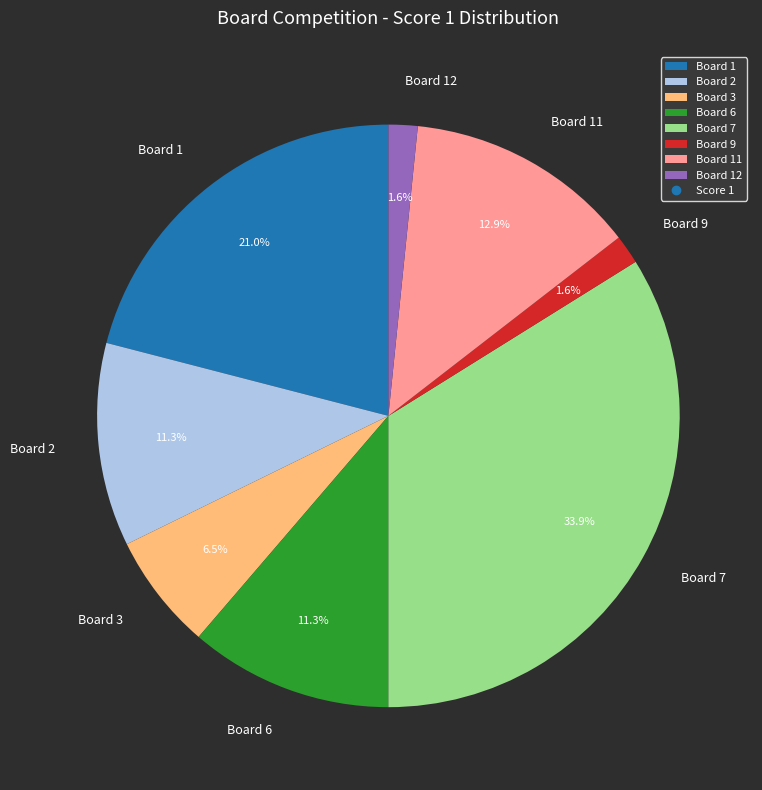

To the nearest percent, what is the average slice percentage?

12%